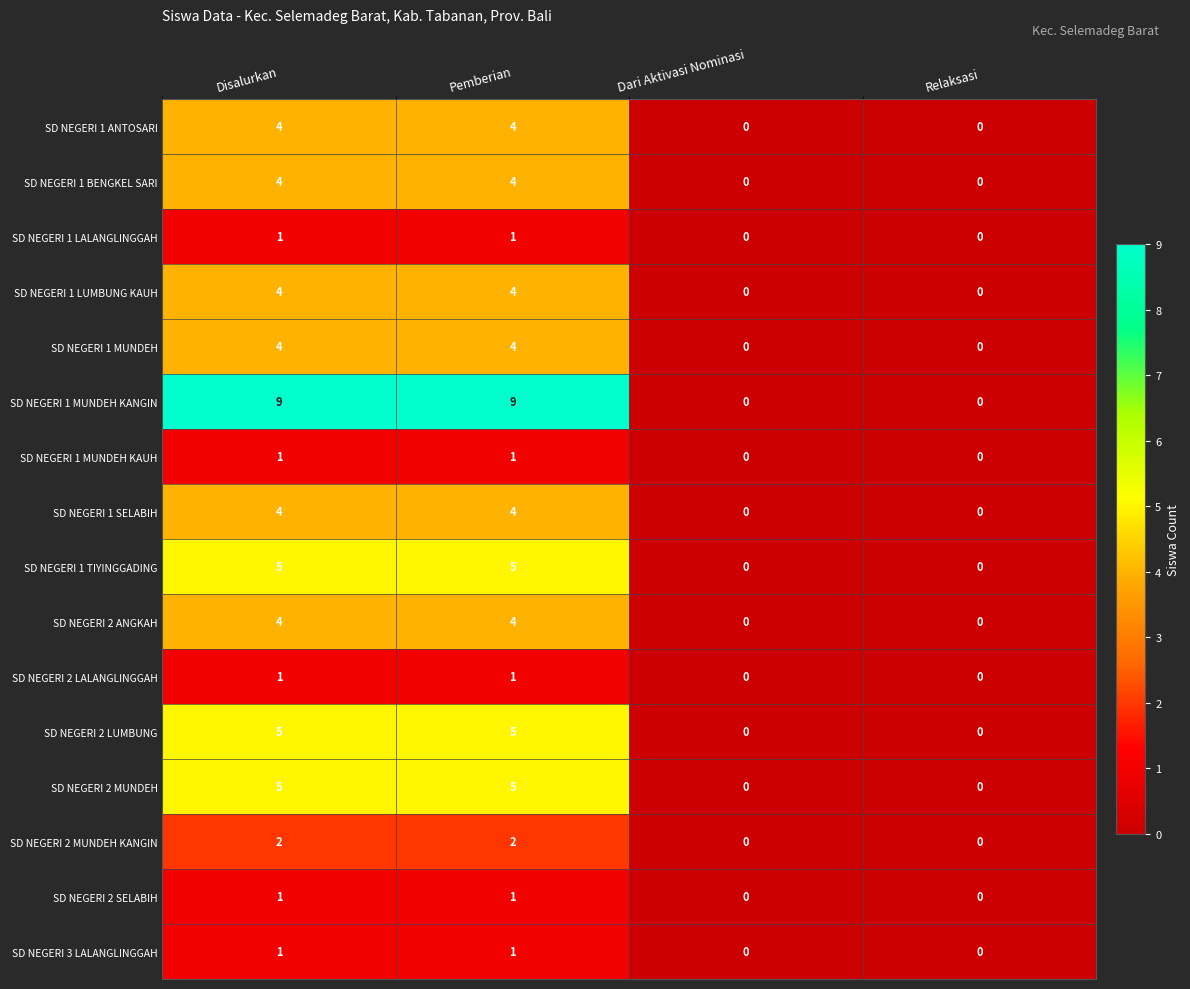

The SD NEGERI 1 TIYINGGADING series shows 2 at Pemberian. True or false?

False